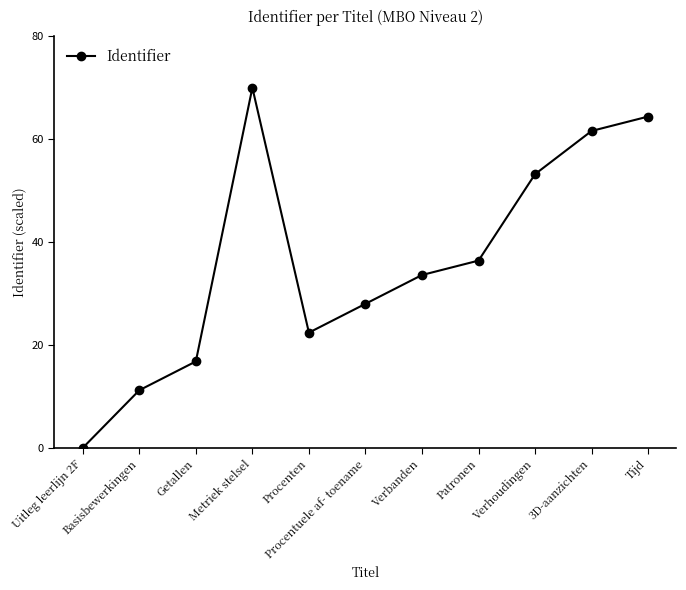

Reading right to left, list all the values displayed in this chart.

Tijd=64.4	3D-aanzichten=61.6	Verhoudingen=53.2	Patronen=36.4	Verbanden=33.6	Procentuele af- toename=28.0	Procenten=22.4	Metriek stelsel=70.0	Getallen=16.8	Basisbewerkingen=11.2	Uitleg leerlijn 2F=0.0